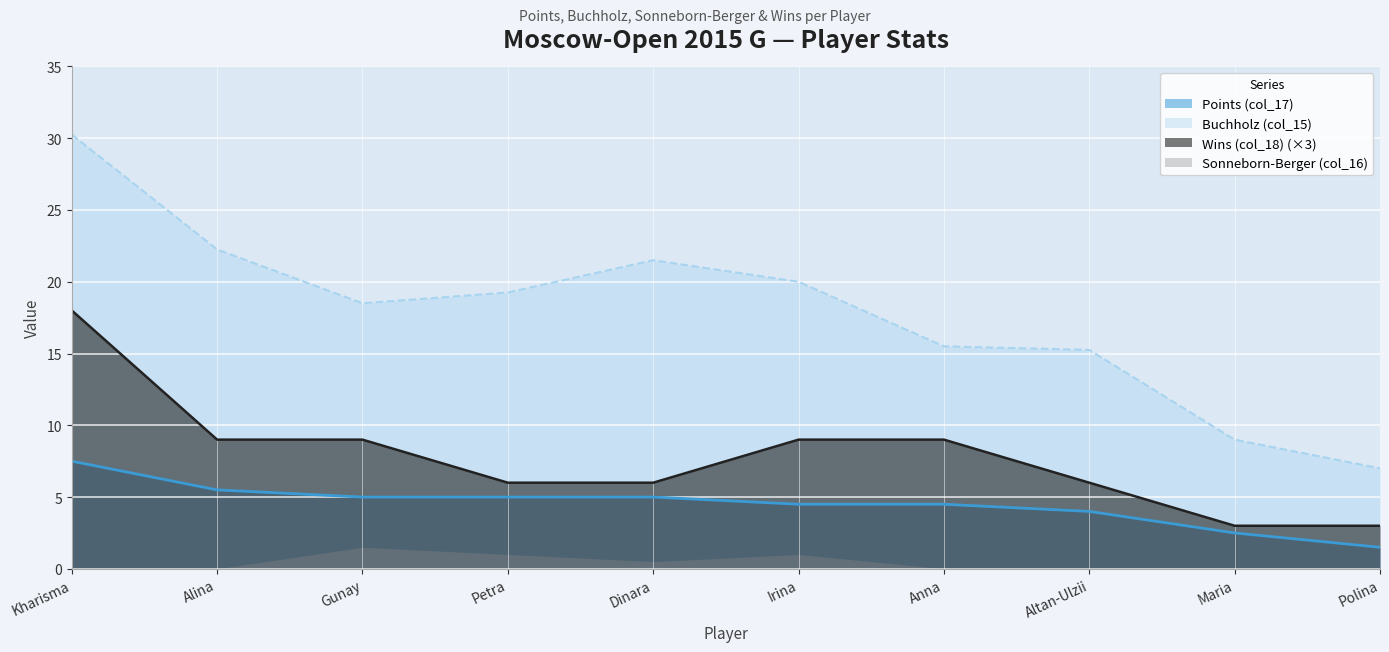

What is the average value of the Wins (col_18) series?

7.8